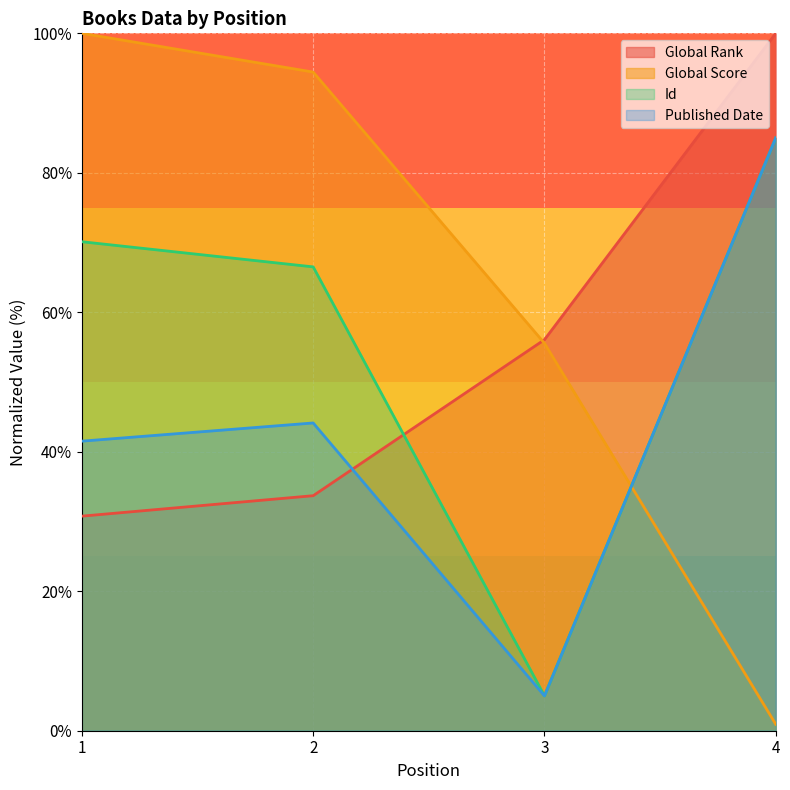

What is the value of the Global Rank point at the 3rd from the left?

56.1